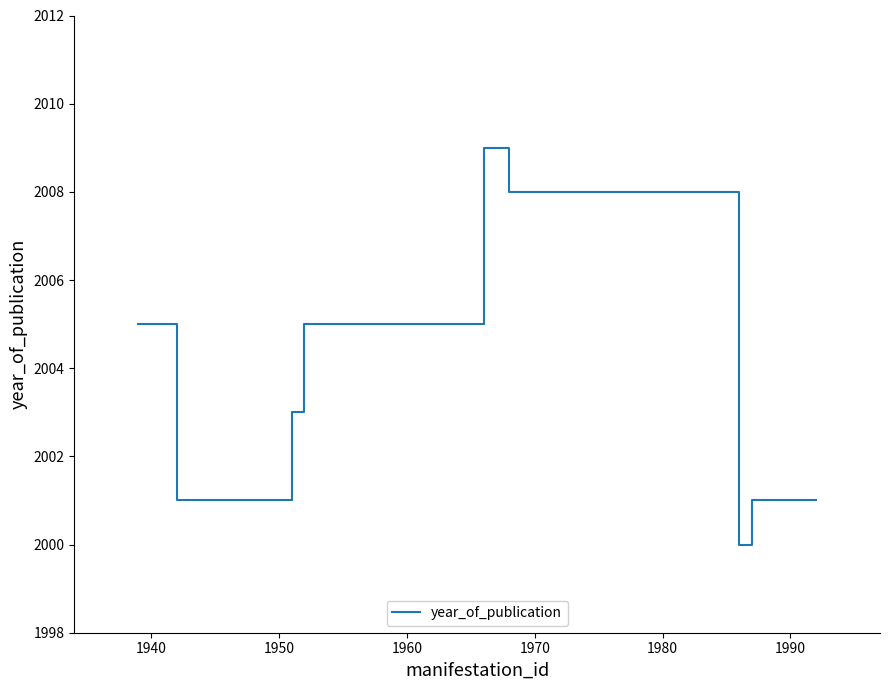

True or false: the data shows 2857 at 1990.

False